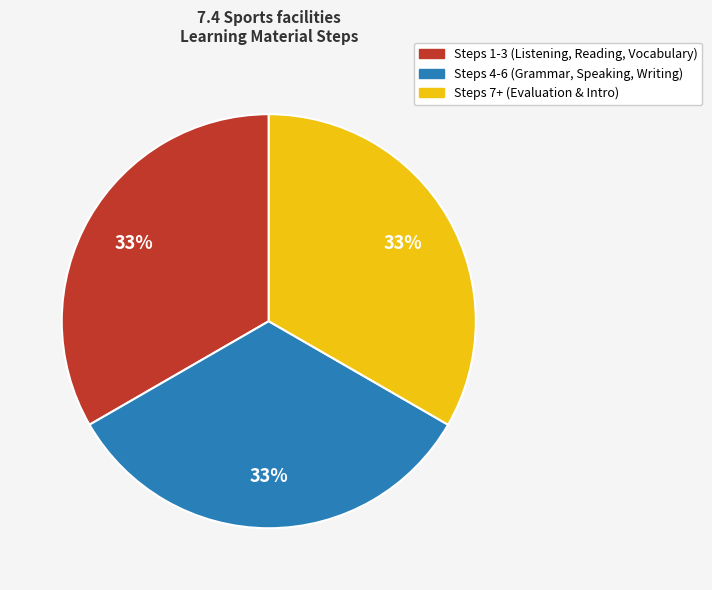

Does any single category account for the majority?

No